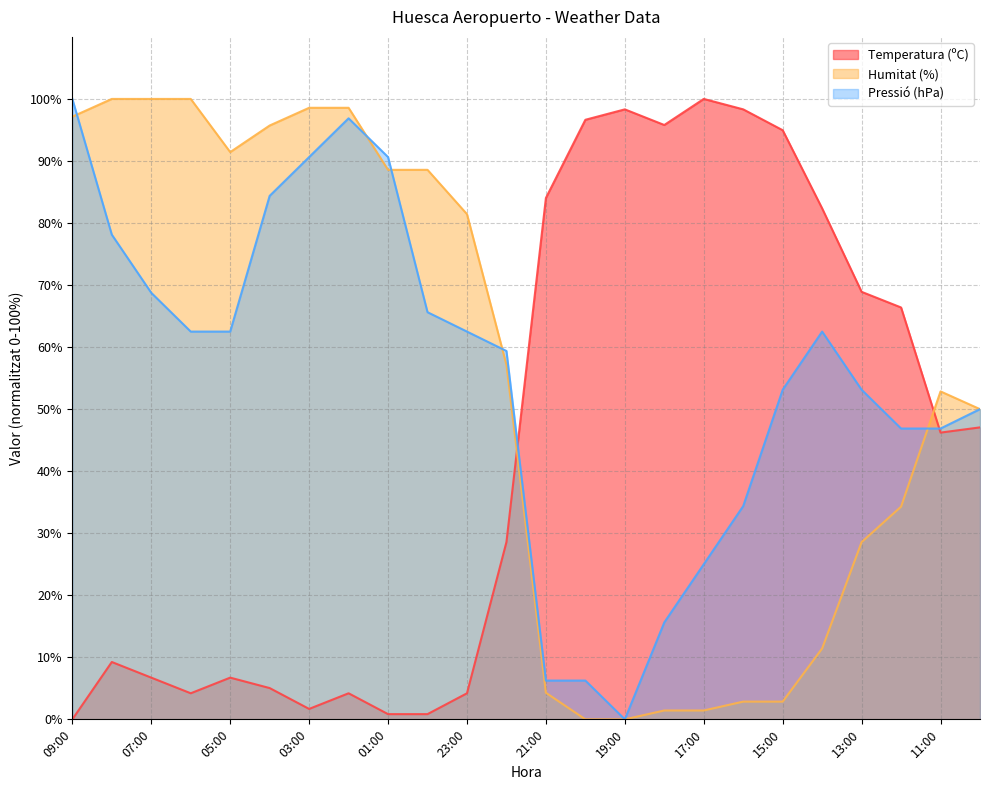

Reading left to right, list all the values displayed in this chart.

Temperatura (ºC): 0.0	9.2	6.7	4.2	6.7	5.0	1.7	4.2	0.8	0.8	4.2	28.6	84.0	96.6	98.3	95.8	100.0	98.3	95.0	82.4	68.9	66.4	46.2	47.1
Humitat (%): 97.1	100.0	100.0	100.0	91.4	95.7	98.6	98.6	88.6	88.6	81.4	57.1	4.3	0.0	0.0	1.4	1.4	2.9	2.9	11.4	28.6	34.3	52.9	50.0
Pressió (hPa): 100.0	78.1	68.8	62.5	62.5	84.4	90.6	96.9	90.6	65.6	62.5	59.4	6.3	6.3	0.0	15.6	25.0	34.4	53.1	62.5	53.1	46.9	46.9	50.0